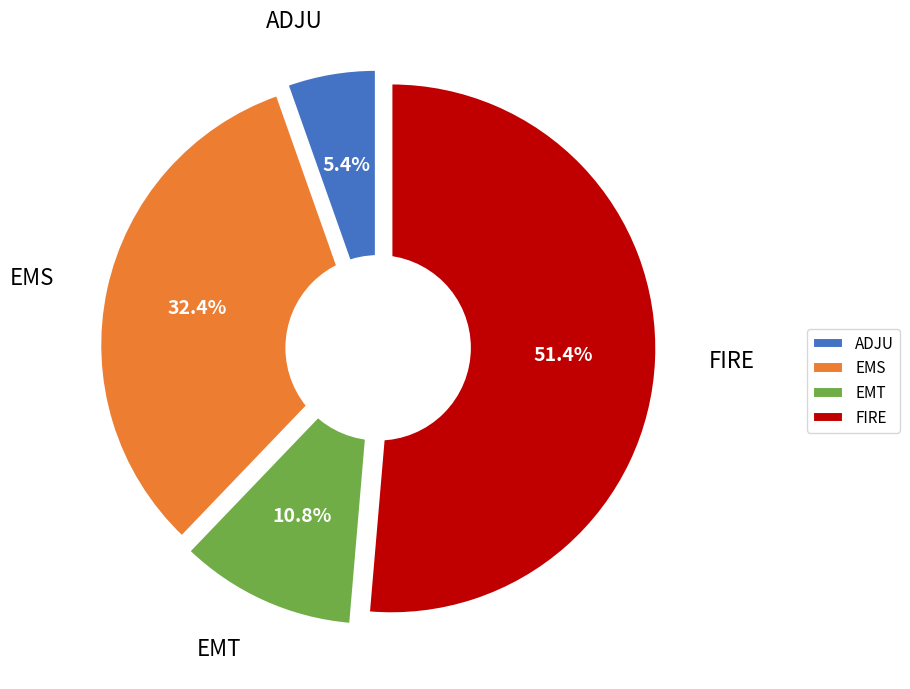

What percentage is NOT represented by FIRE?

48.6%